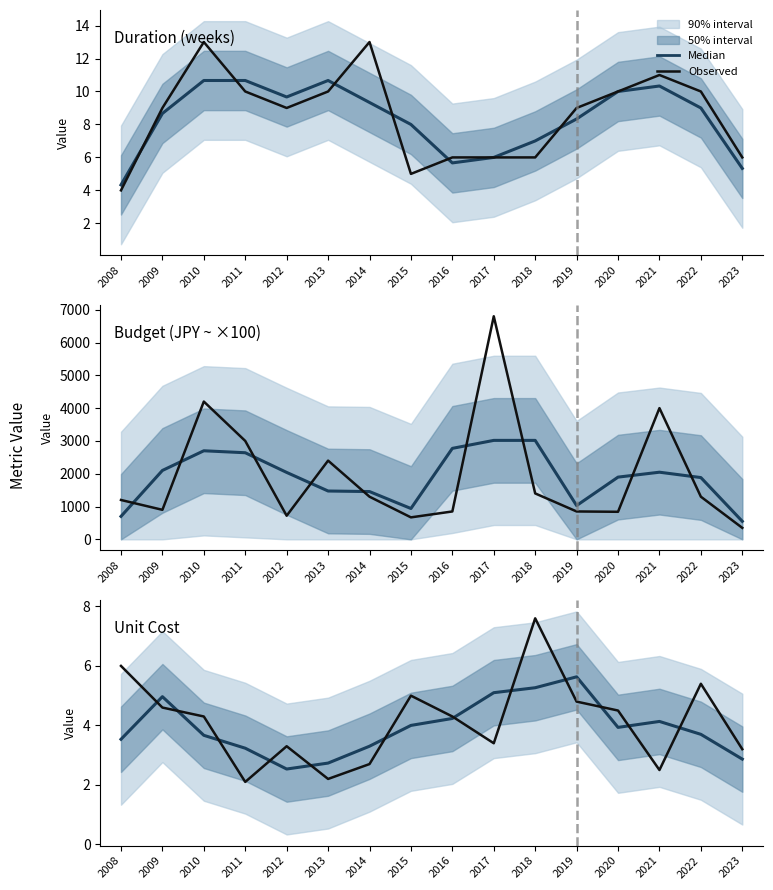

True or false: Observed has a value of 1.9 at 2019.

False